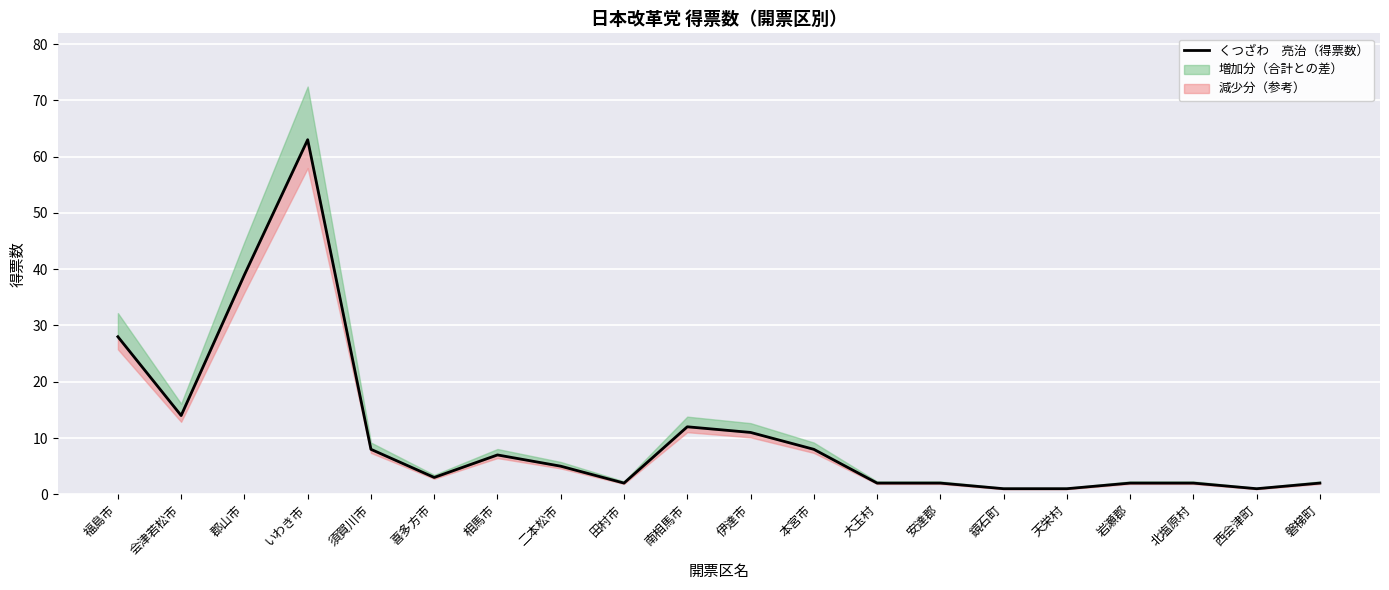

What is the label of the 8th point from the left?

二本松市